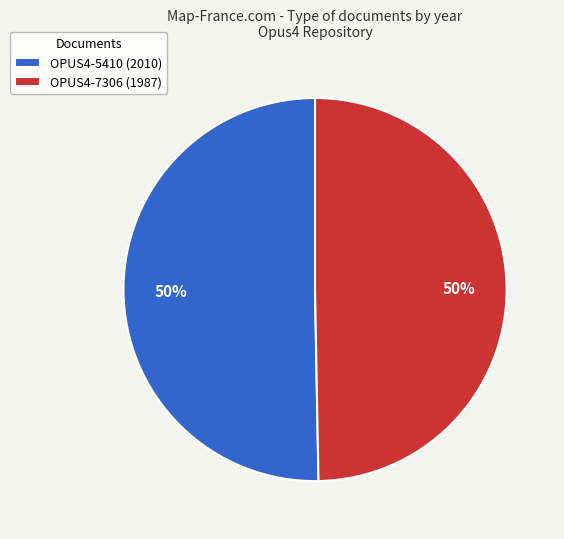

To the nearest percent, what is the average slice percentage?

50%